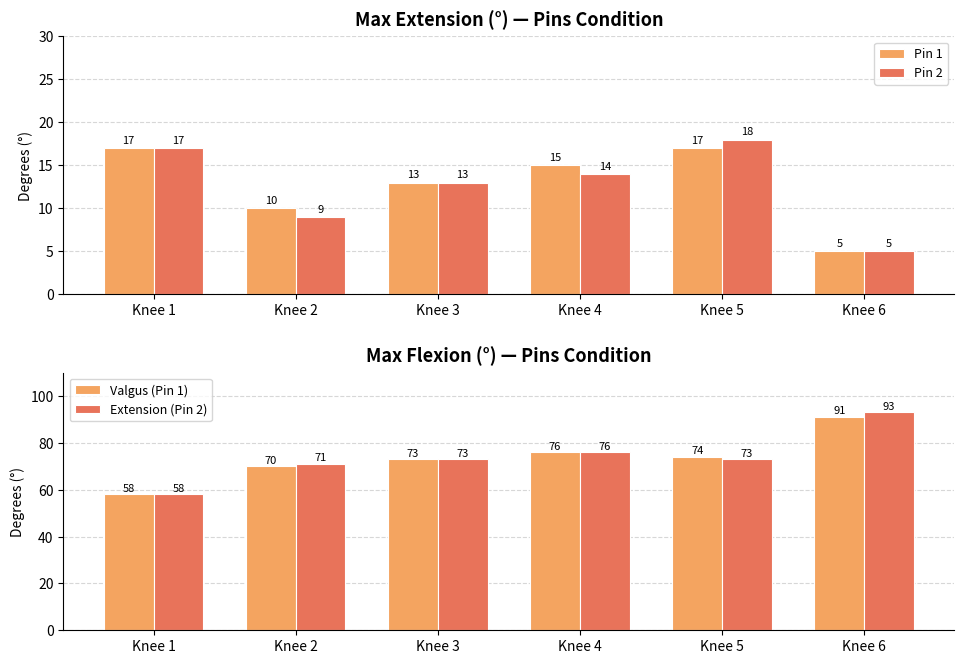

What is the value of the Extension (Pin 2) bar at the 2nd from the left?

71